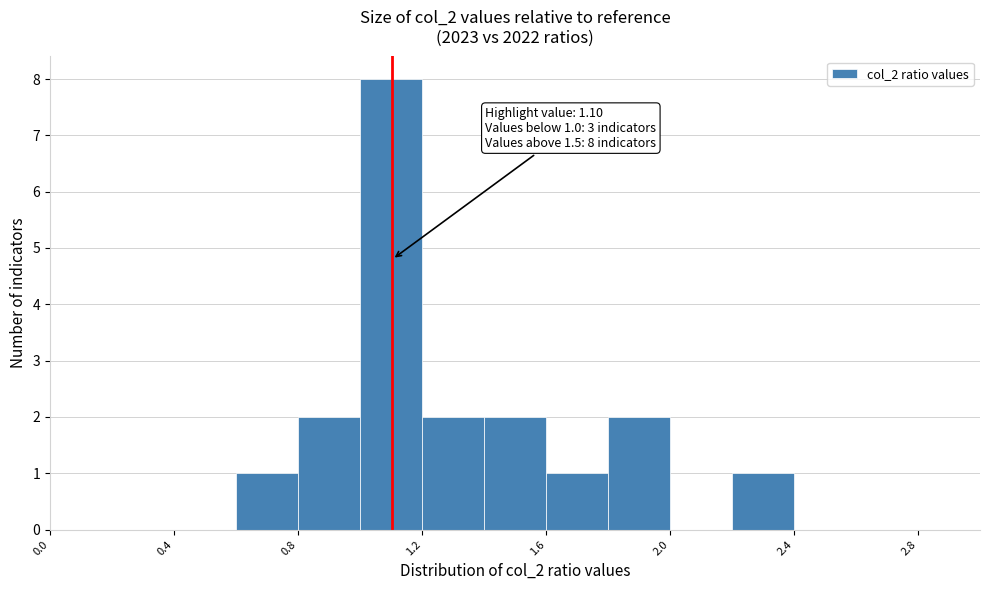

Which range on the x-axis has the tallest bar?

1.0 to 1.2